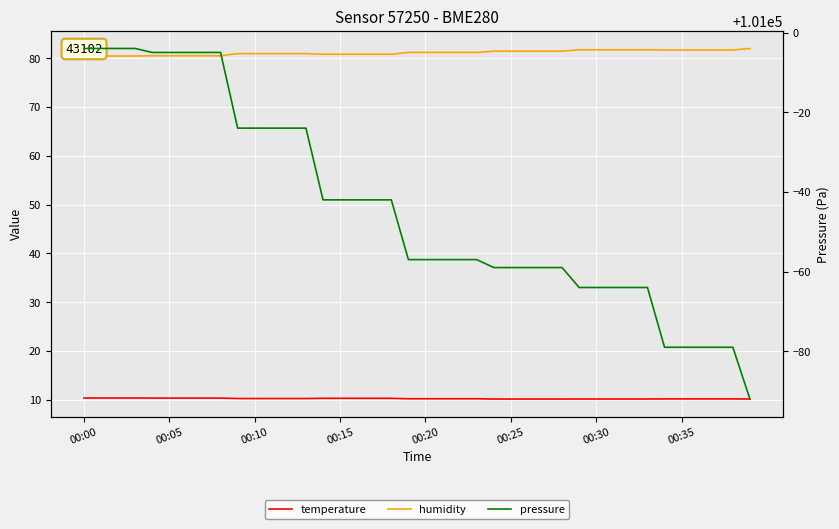

The temperature series shows 10.2 at 24. True or false?

True